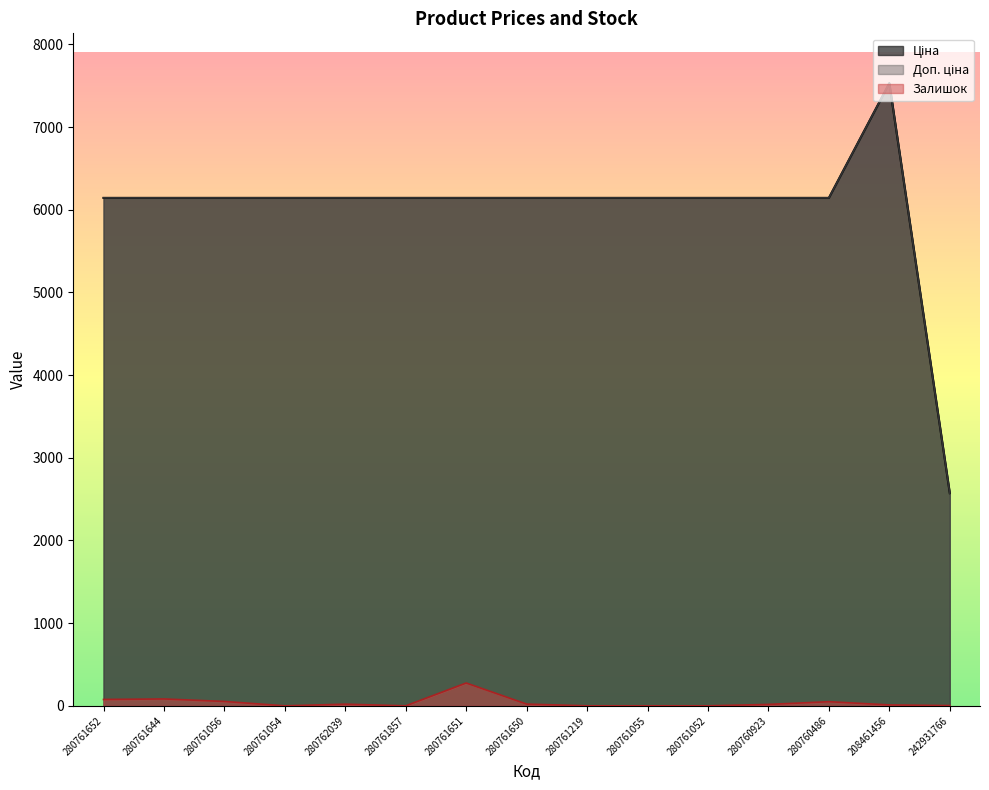

What is the label of the 6th point from the right?

280761055